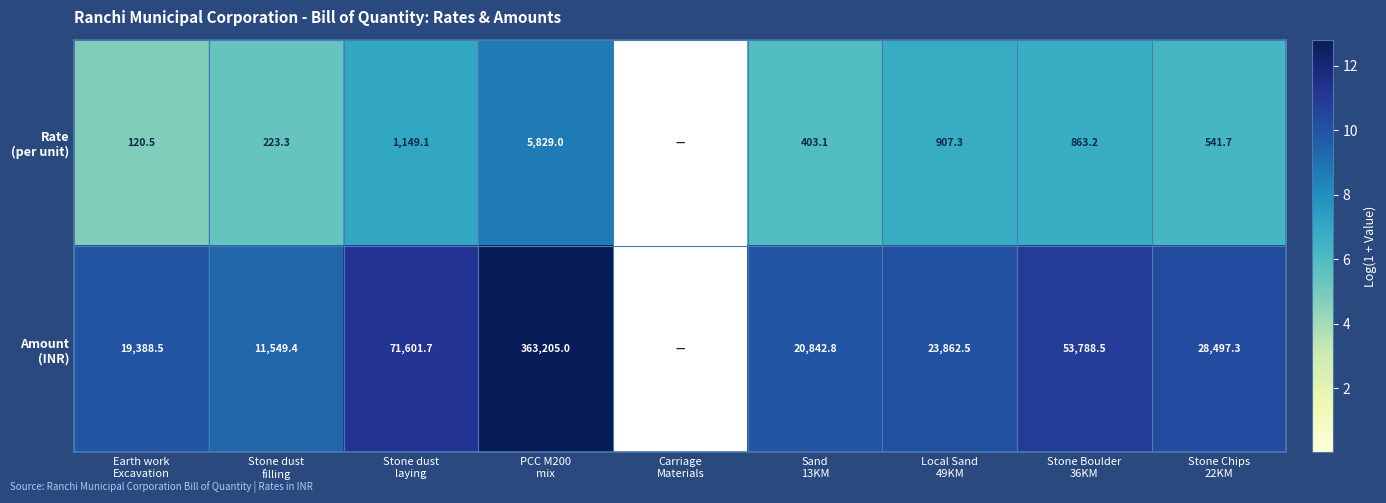

List the series in order of their overall mean, highest first.

Amount (INR), Rate (per unit)